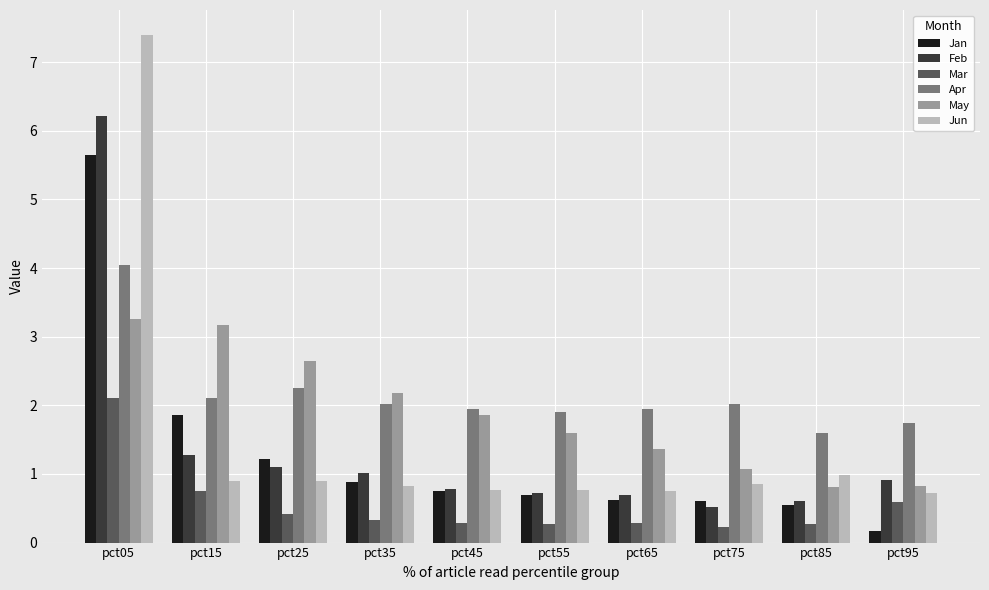

Which series has the largest range (max minus min)?

Jun